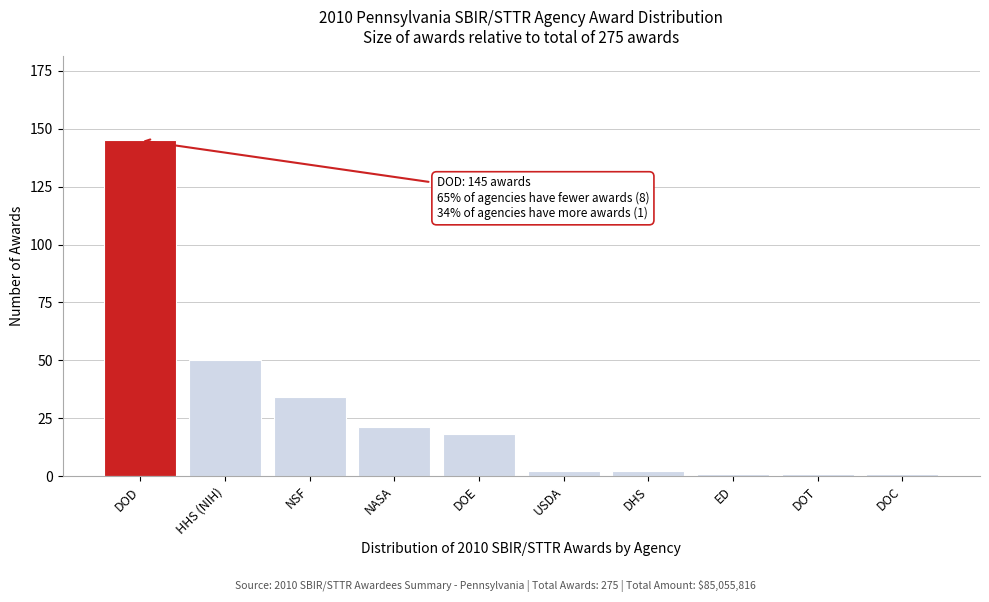

Reading right to left, what are all the values shown in this chart?

1	1	1	2	2	18	21	34	50	145